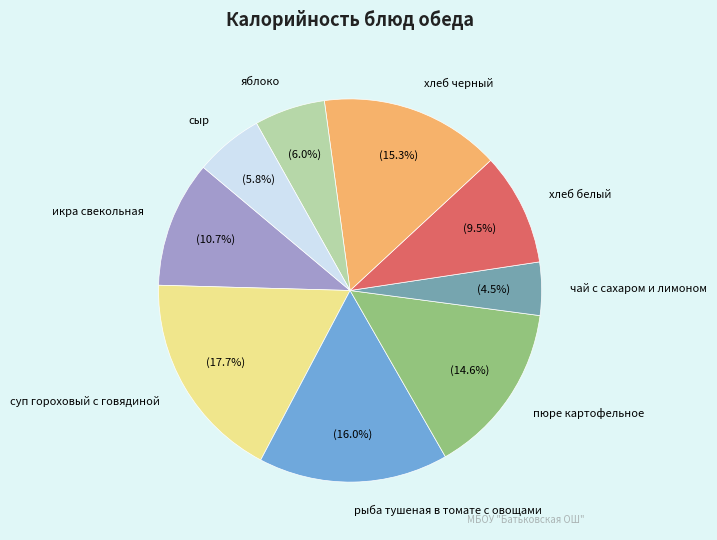

Which category has the biggest portion of the pie?

суп гороховый с говядиной